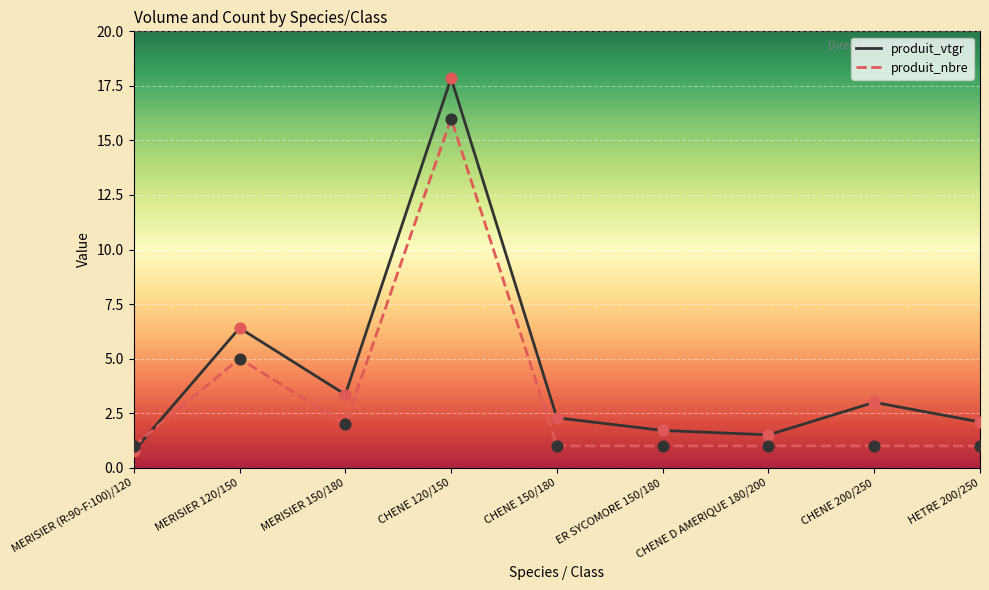

At which category is the sum across all series the highest?

CHENE 120/150